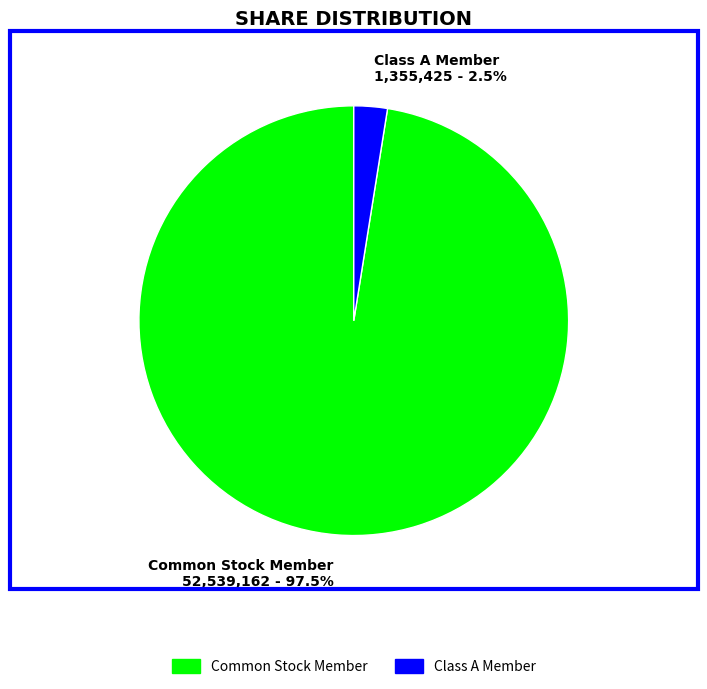

What is the largest slice in the pie chart?

Common Stock Member